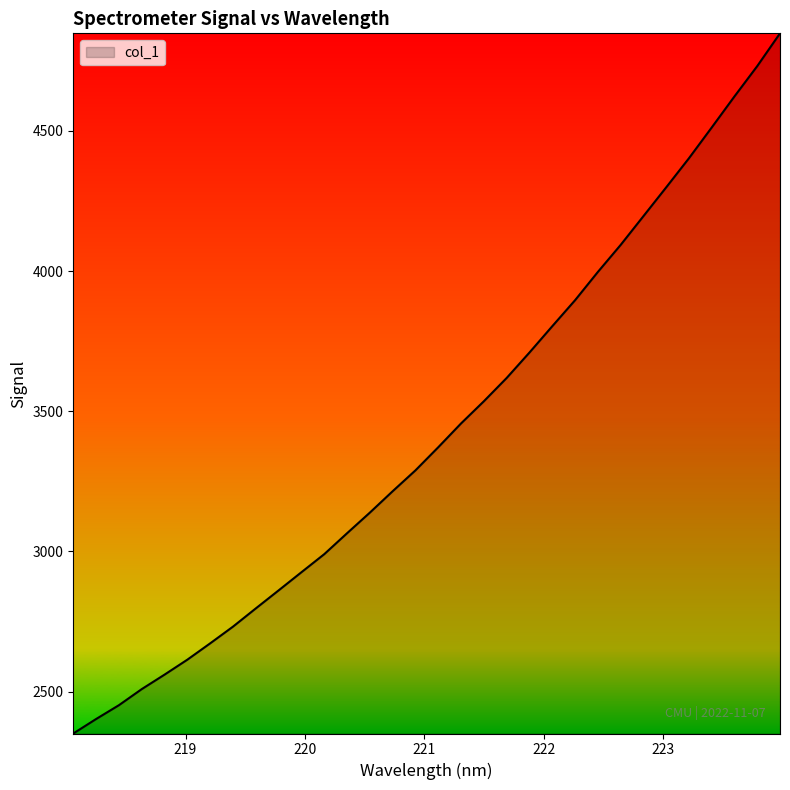

What is the difference between the maximum and minimum values?

2497.2